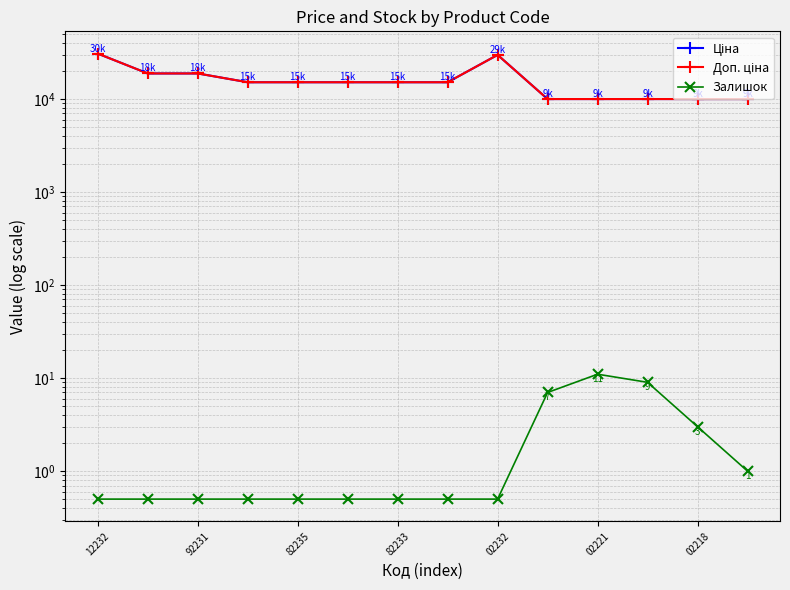

Reading left to right, transcribe all the data shown in this chart.

Ціна: 30717.1	18796.8	18796.8	15120.0	15120.0	15120.0	15120.0	15120.0	29747.2	9975.0	9975.0	9975.0	9975.0	9975.0
Доп. ціна: 30717.1	18796.8	18796.8	15120.0	15120.0	15120.0	15120.0	15120.0	29747.2	9975.0	9975.0	9975.0	9975.0	9975.0
Залишок: 0.5	0.5	0.5	0.5	0.5	0.5	0.5	0.5	0.5	7.0	11.0	9.0	3.0	1.0